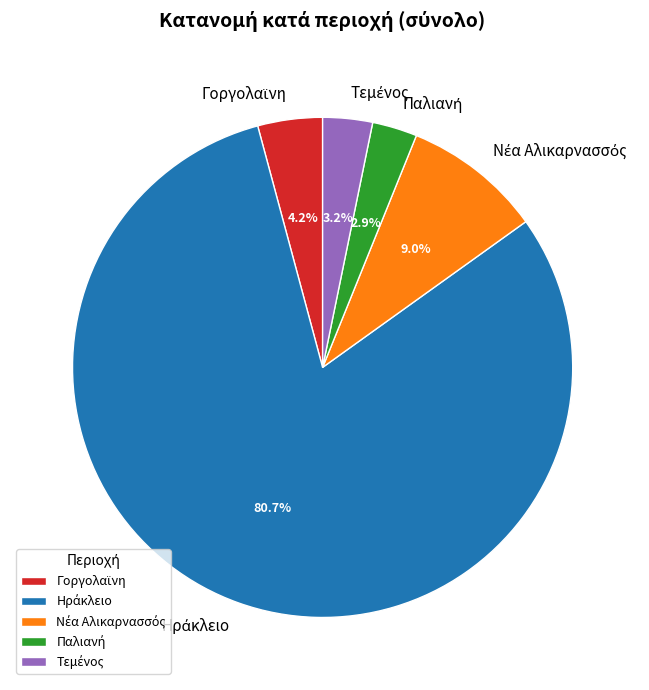

Does any single category account for the majority?

Yes